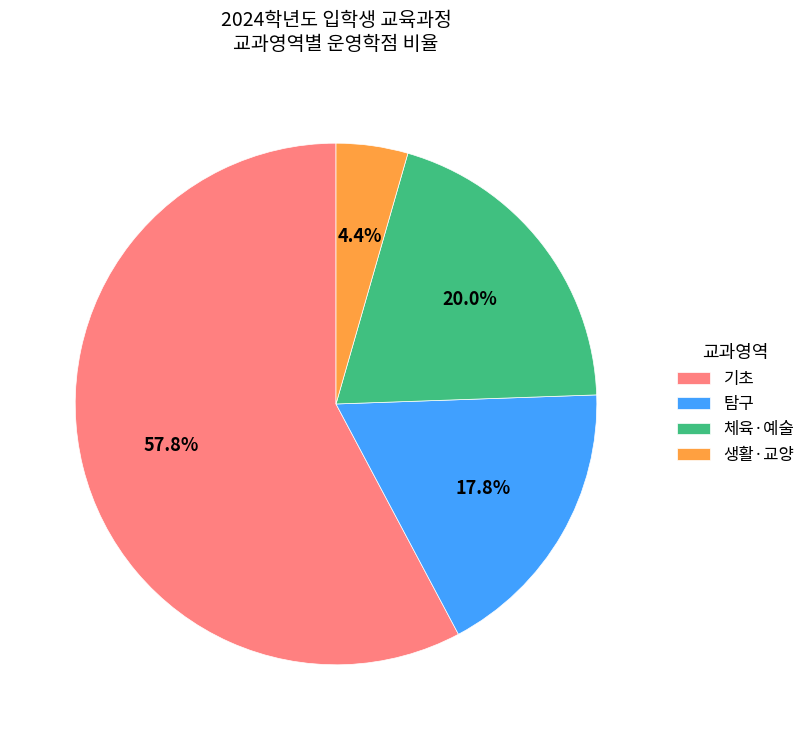

Rank the categories by value from highest to lowest.

기초, 체육·예술, 탐구, 생활·교양